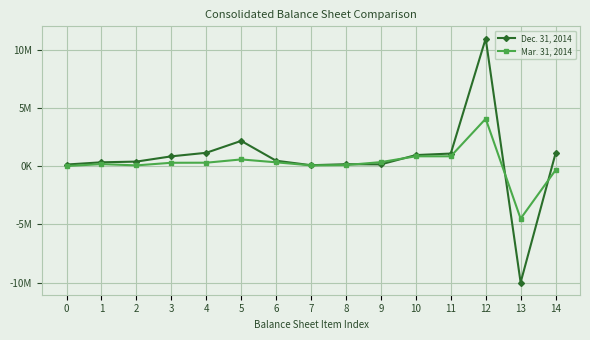

How many intersections are there between Mar. 31, 2014 and Dec. 31, 2014?

4